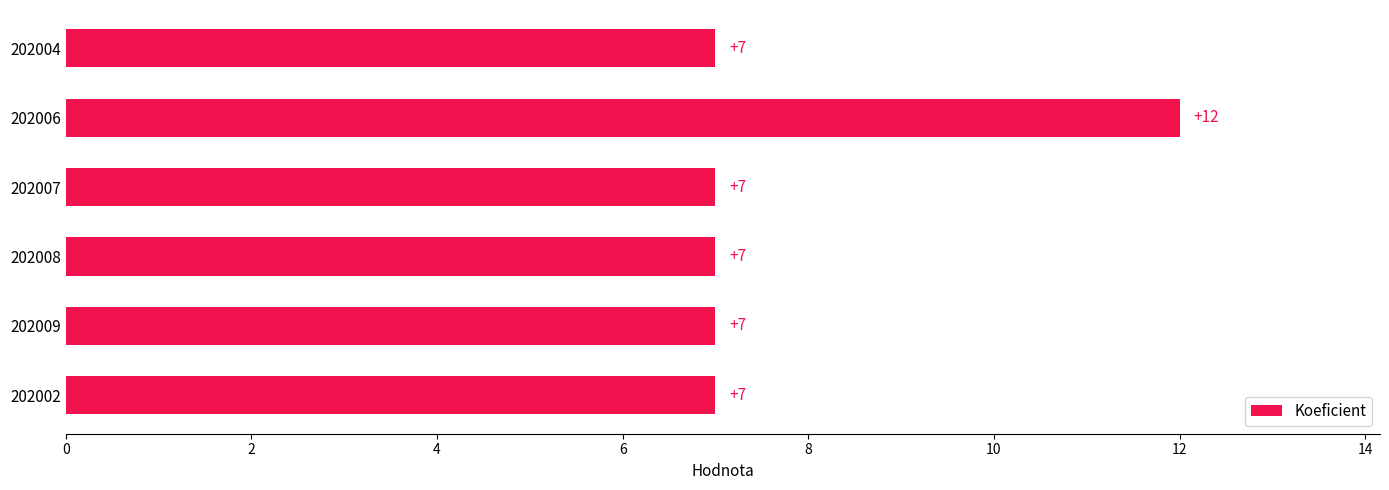

What is the sum of all values?

47